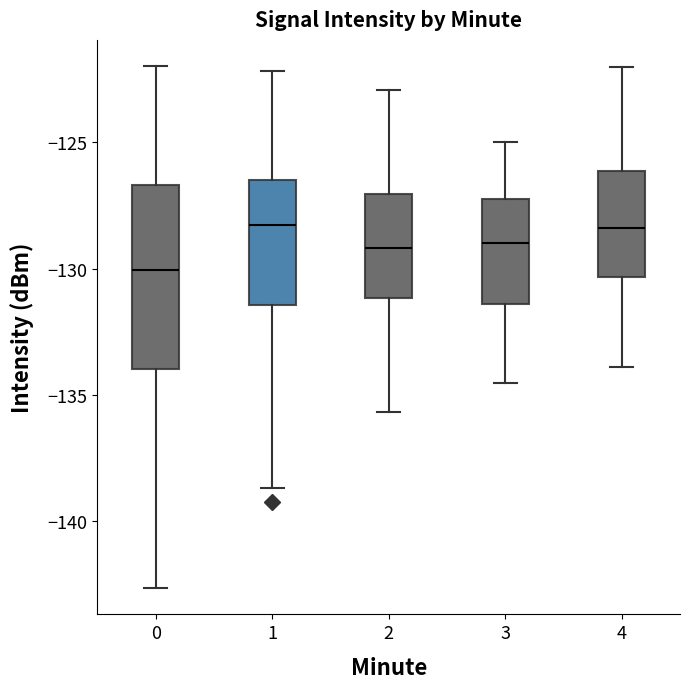

Reading left to right, transcribe this box plot: for each box, give where its median line is, the range the box spans, and where its two whiskers end, as read against the y-axis. The values are not printed on the chart, so give them approximately, as read against the axis.

0: median -130.0, box -134.0 to -126.5, whiskers -142.5 to -122.0
1: median -128.5, box -131.5 to -126.5, whiskers -138.5 to -122.0
2: median -129.0, box -131.0 to -127.0, whiskers -135.5 to -123.0
3: median -129.0, box -131.5 to -127.0, whiskers -134.5 to -125.0
4: median -128.5, box -130.5 to -126.0, whiskers -134.0 to -122.0